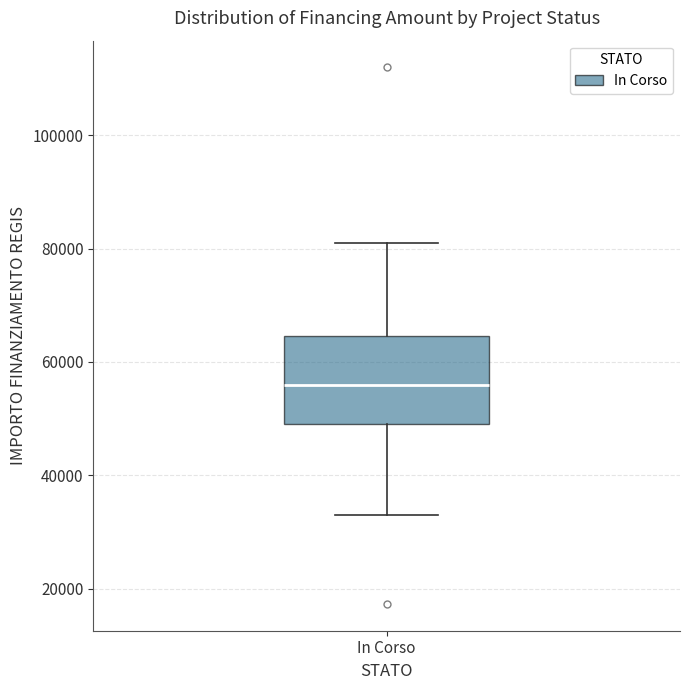

Transcribe this box plot: give where the median line is, the range the box spans, and where the two whiskers end, as read against the y-axis. The values are not printed on the chart, so give them approximately, as read against the axis.

median 56000, box 50000 to 64000, whiskers 32000 to 80000